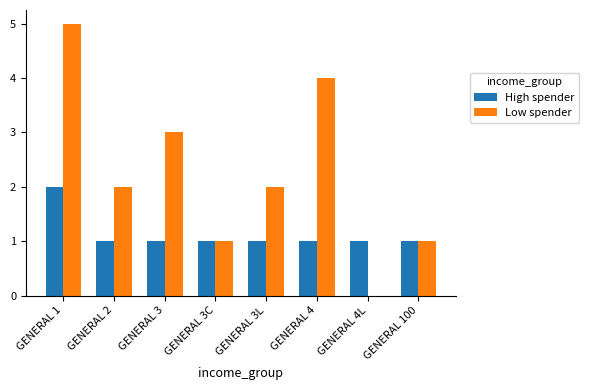

At which category does the chart reach its peak across all series?

GENERAL 1